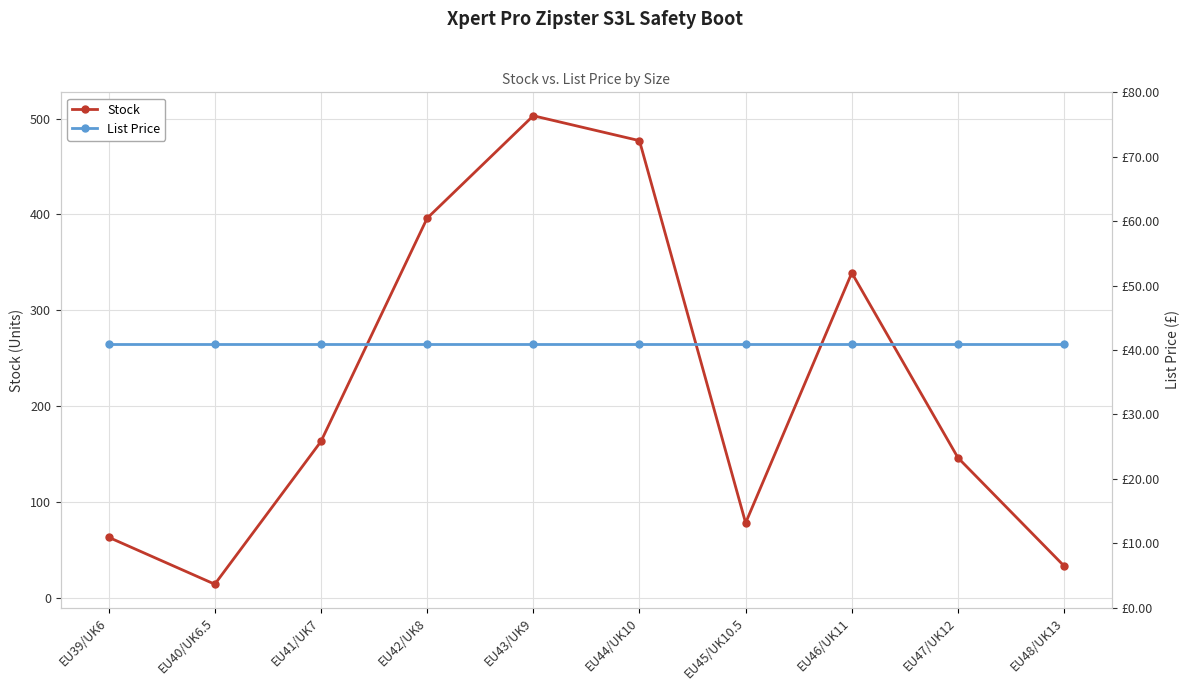

Which series ends up on top after the final intersection of Stock and List Price?

List Price